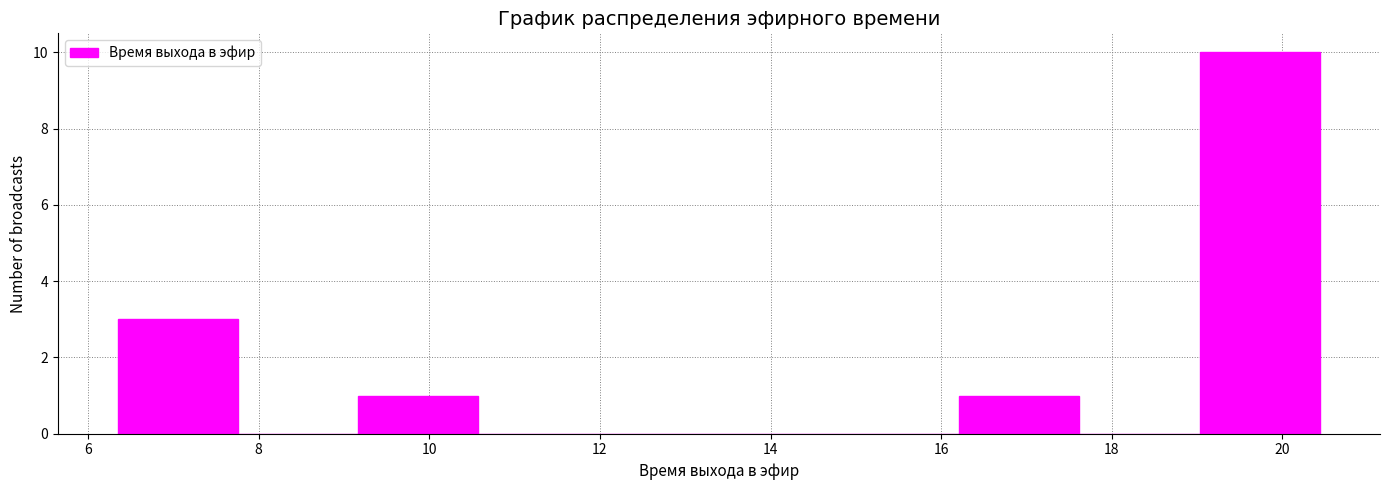

Reading left to right, transcribe this chart: for each bar, give the range it covers on the x-axis and its height. Neither the bar edges nor the heights are printed on the chart, so give them approximately, as read against the axes.

6.4 to 7.8: 3
7.8 to 9.2: 0
9.2 to 10.6: 1
10.6 to 12.0: 0
12.0 to 13.4: 0
13.4 to 14.8: 0
14.8 to 16.2: 0
16.2 to 17.6: 1
17.6 to 19.0: 0
19.0 to 20.4: 10